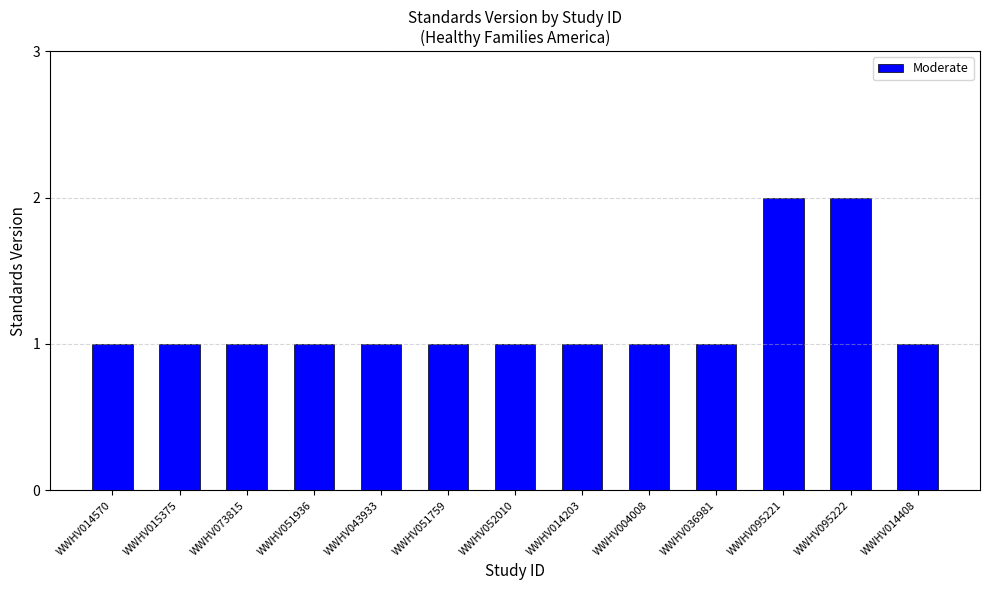

The chart shows a value of 1 at WWHV015375. True or false?

True